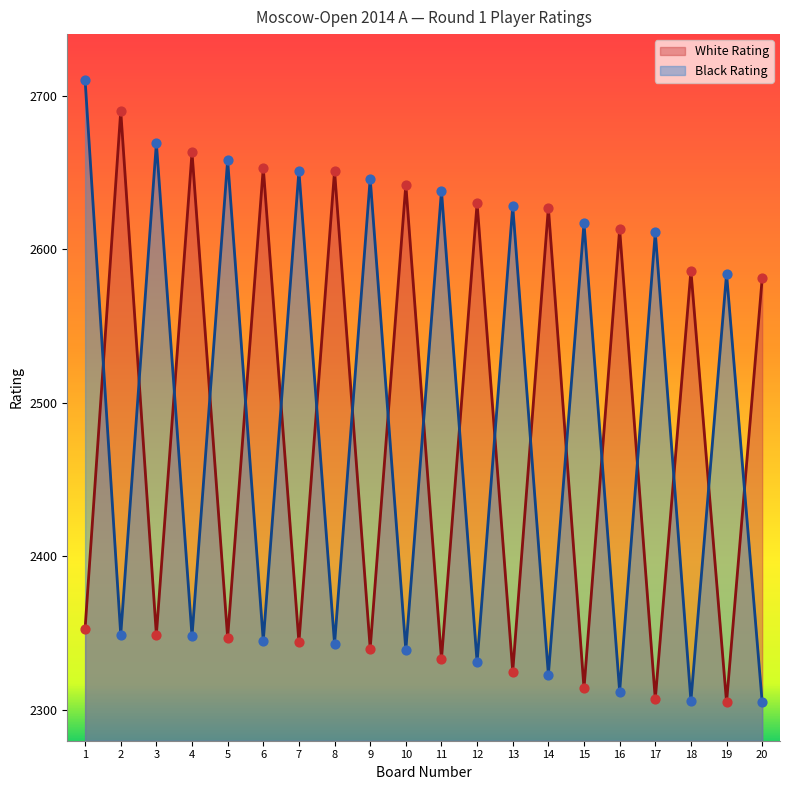

What are all the series names shown in the legend?

White Rating, Black Rating